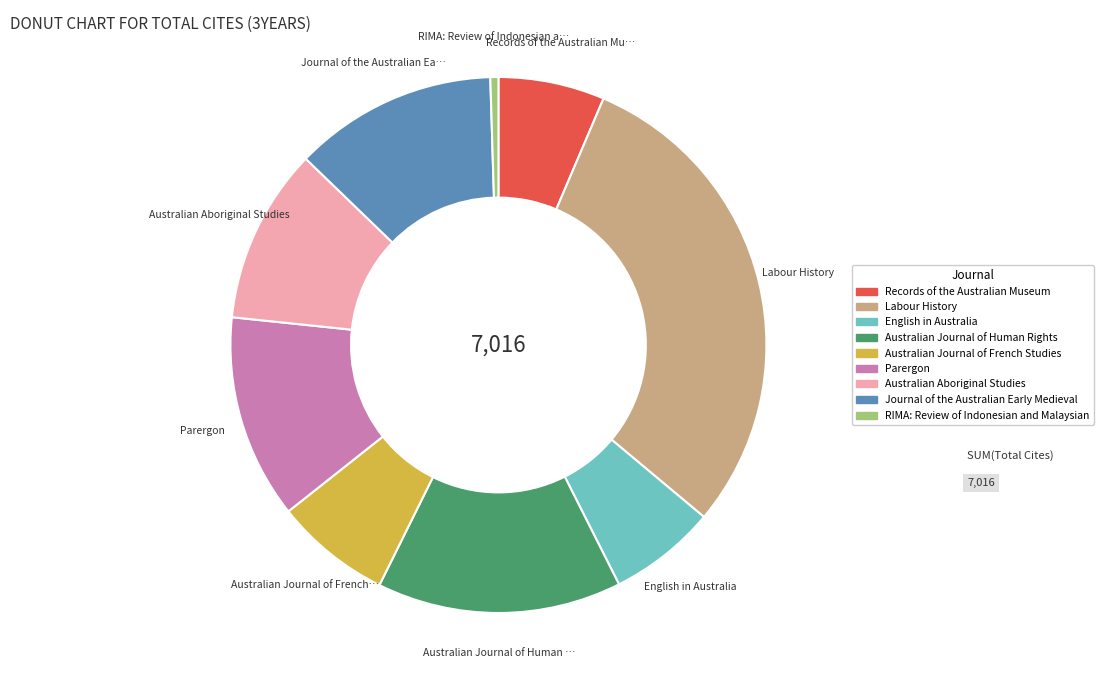

Is there any slice that represents more than half of the pie?

No